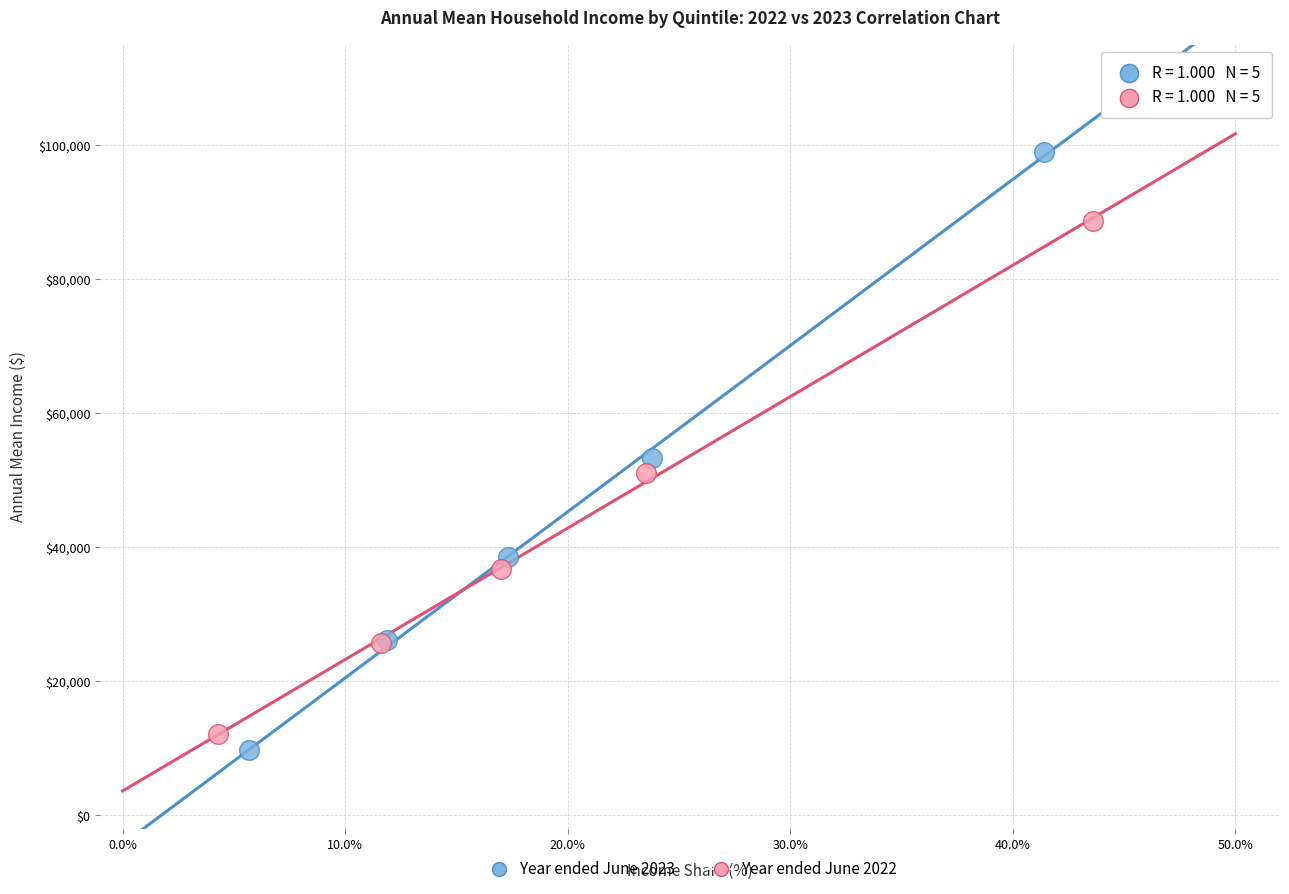

Which series has the largest Y range (max minus min)?

Year ended June 2023